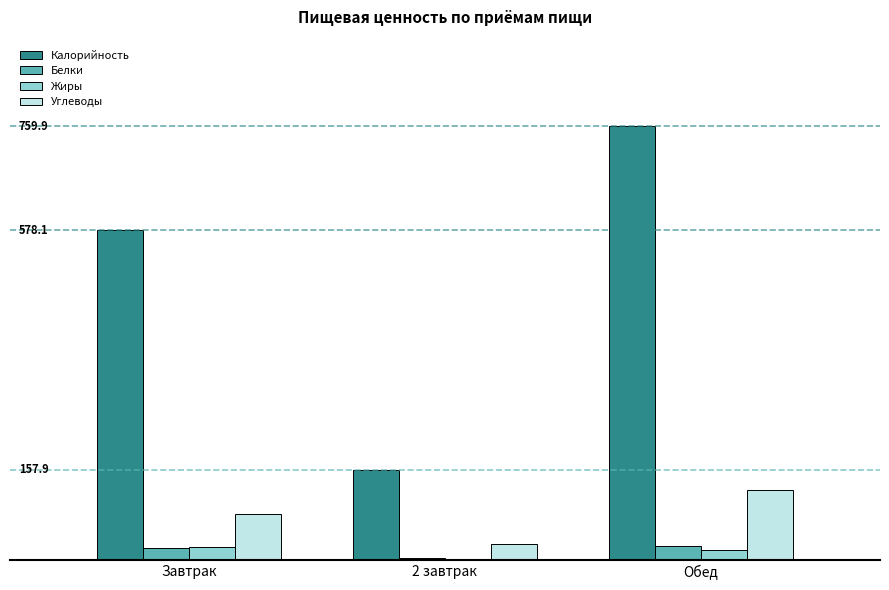

What are all the series names shown in the legend?

Калорийность, Белки, Жиры, Углеводы